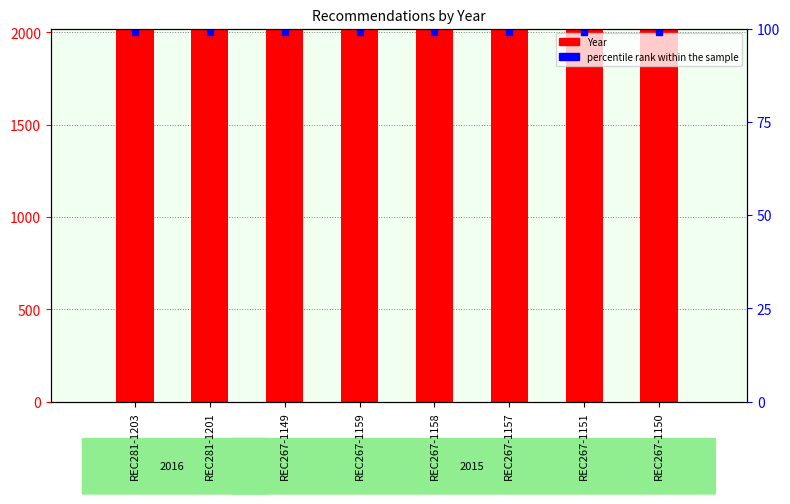

Reading left to right, transcribe all the data shown in this chart.

2016	2016	2015	2015	2015	2015	2015	2015